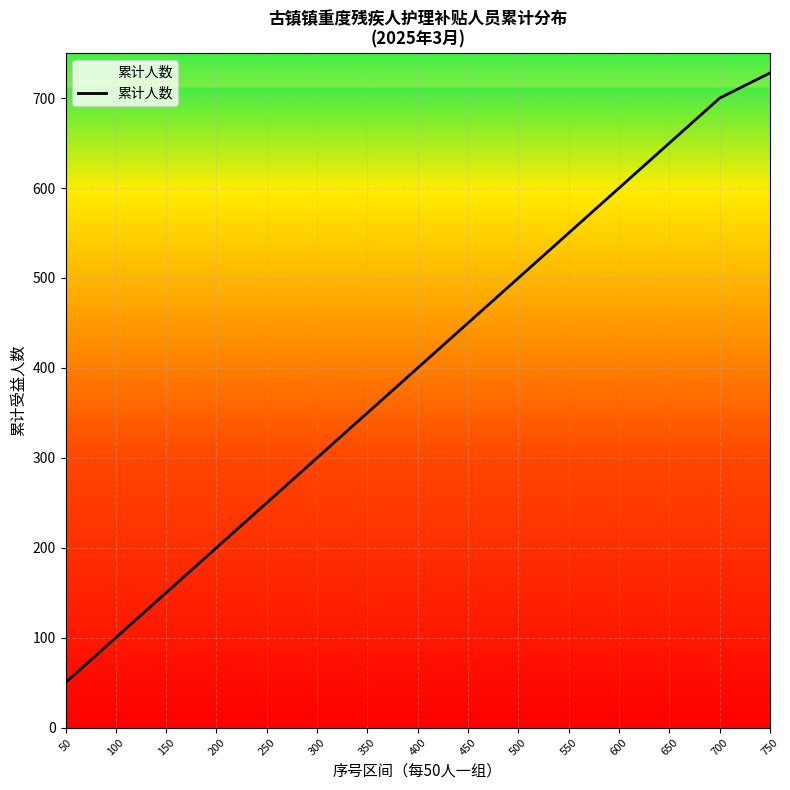

What is the difference between the maximum and minimum values?

678